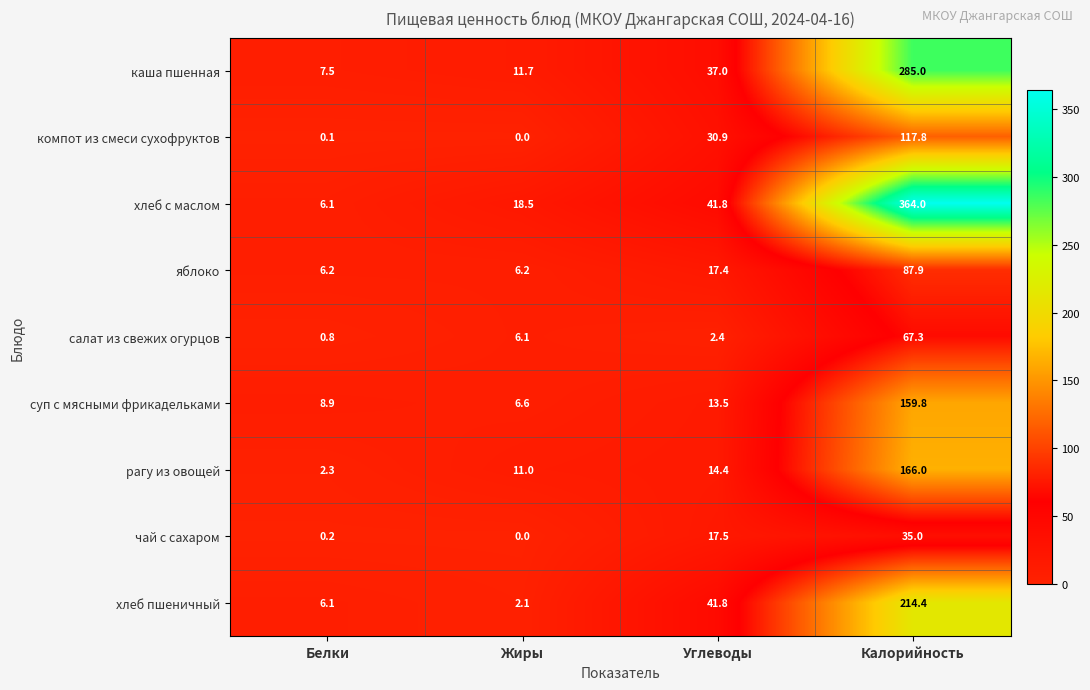

How many distinct data groups are displayed?

9